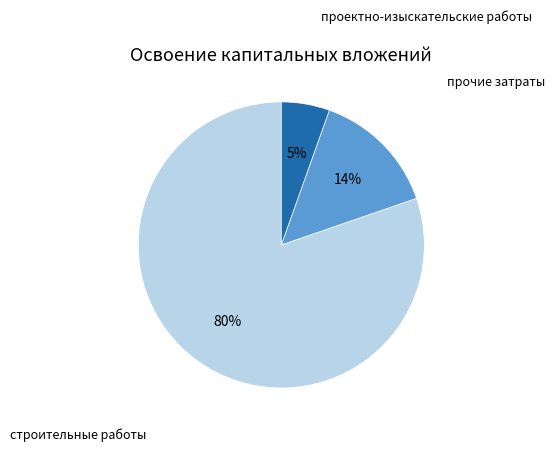

To the nearest percent, what is the average slice percentage?

33%